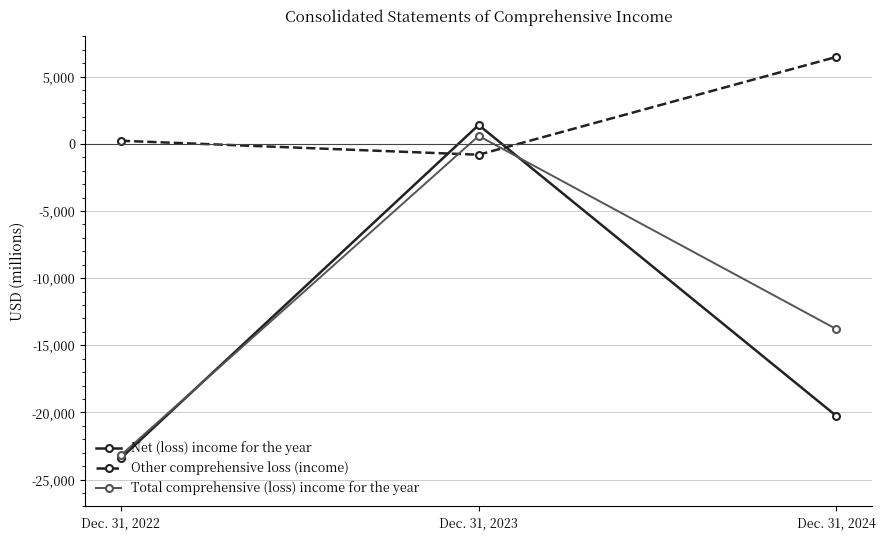

At which label is Total comprehensive (loss) income for the year closest to -11299?

Dec. 31, 2024